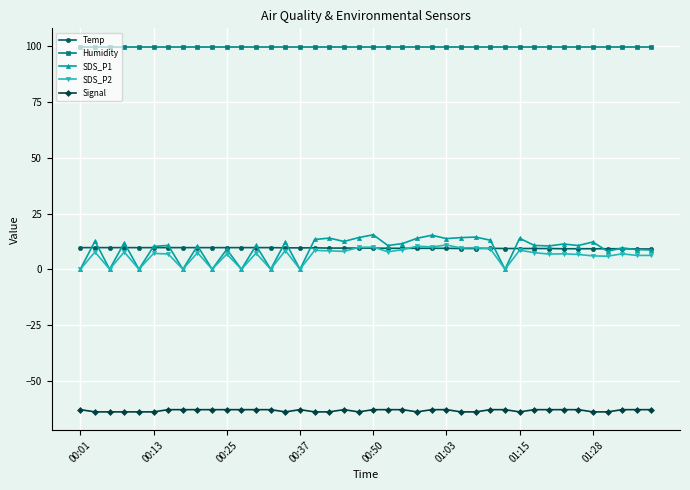

True or false: Temp and Humidity cross at least once.

False